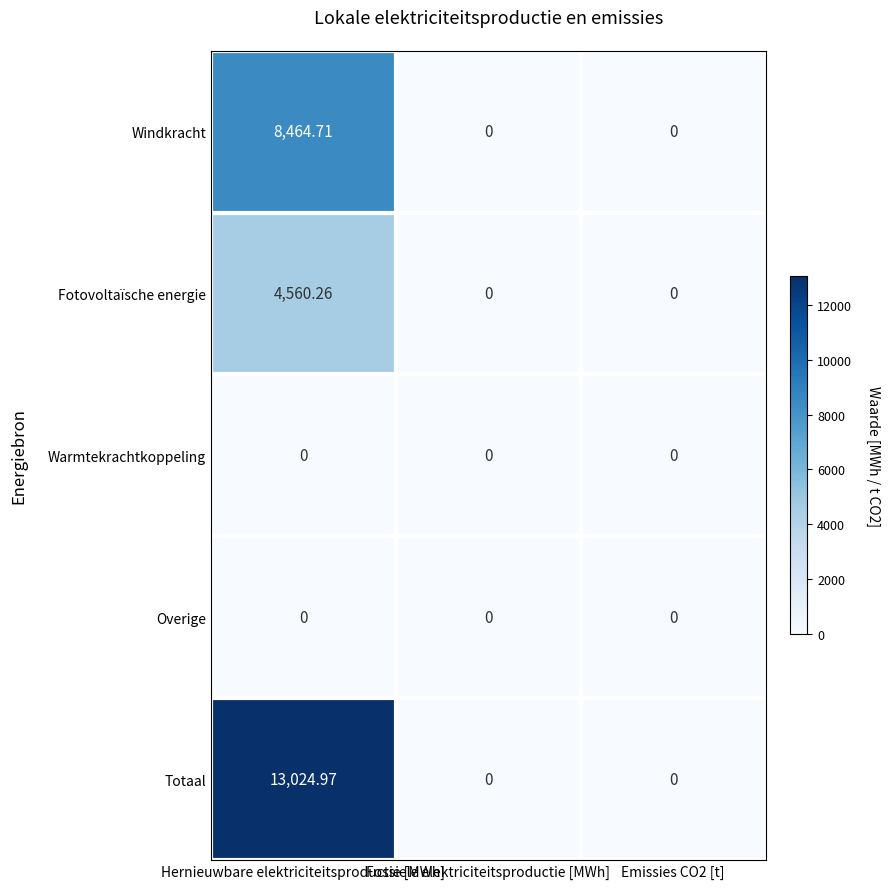

Which series has the largest total across all categories?

Totaal